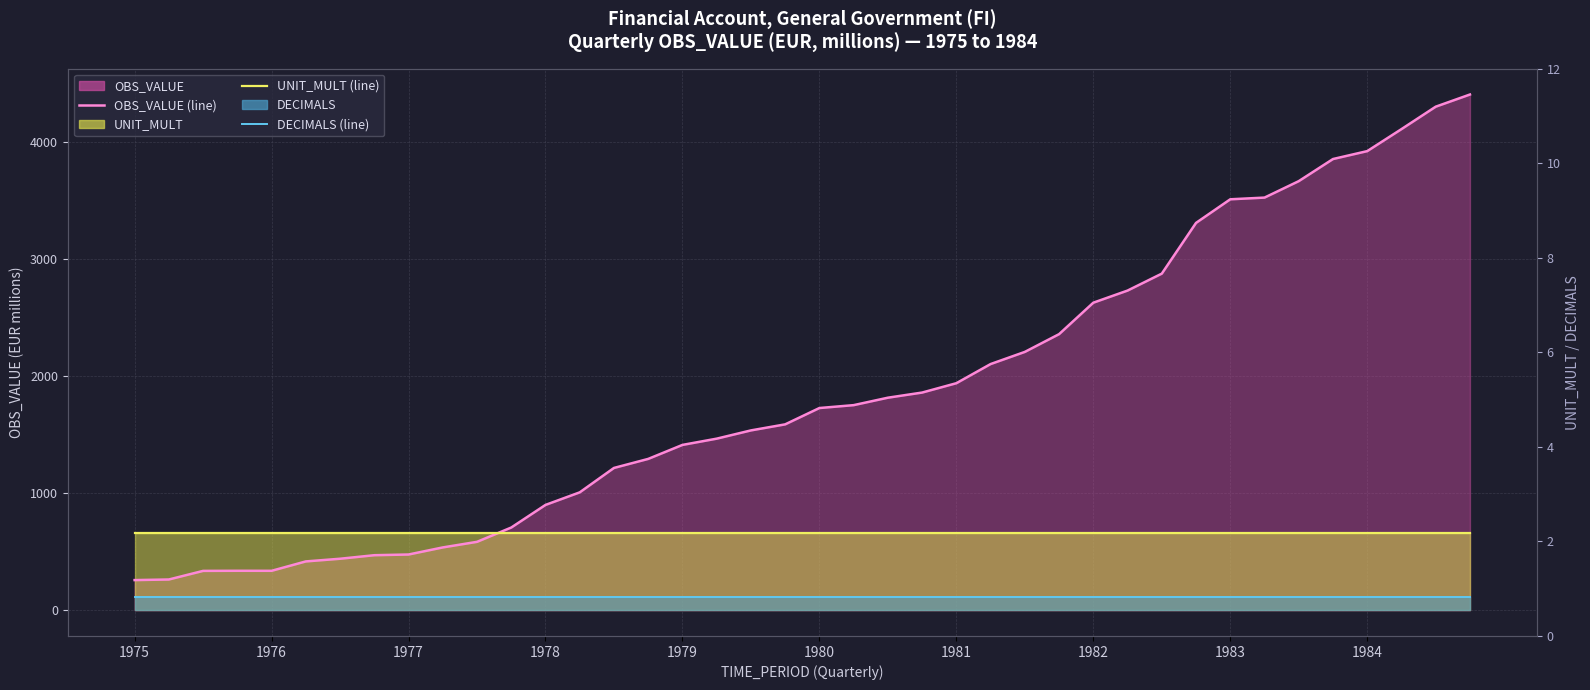

Which series has the largest range (max minus min)?

OBS_VALUE (line)